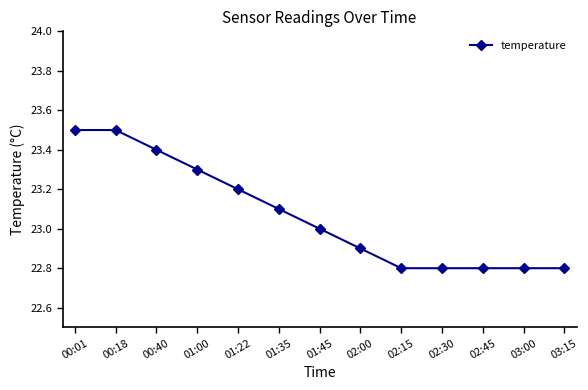

Reading left to right, extract all data points from this chart.

00:01=23.5	00:18=23.5	00:40=23.4	01:00=23.3	01:22=23.2	01:35=23.1	01:45=23.0	02:00=22.9	02:15=22.8	02:30=22.8	02:45=22.8	03:00=22.8	03:15=22.8